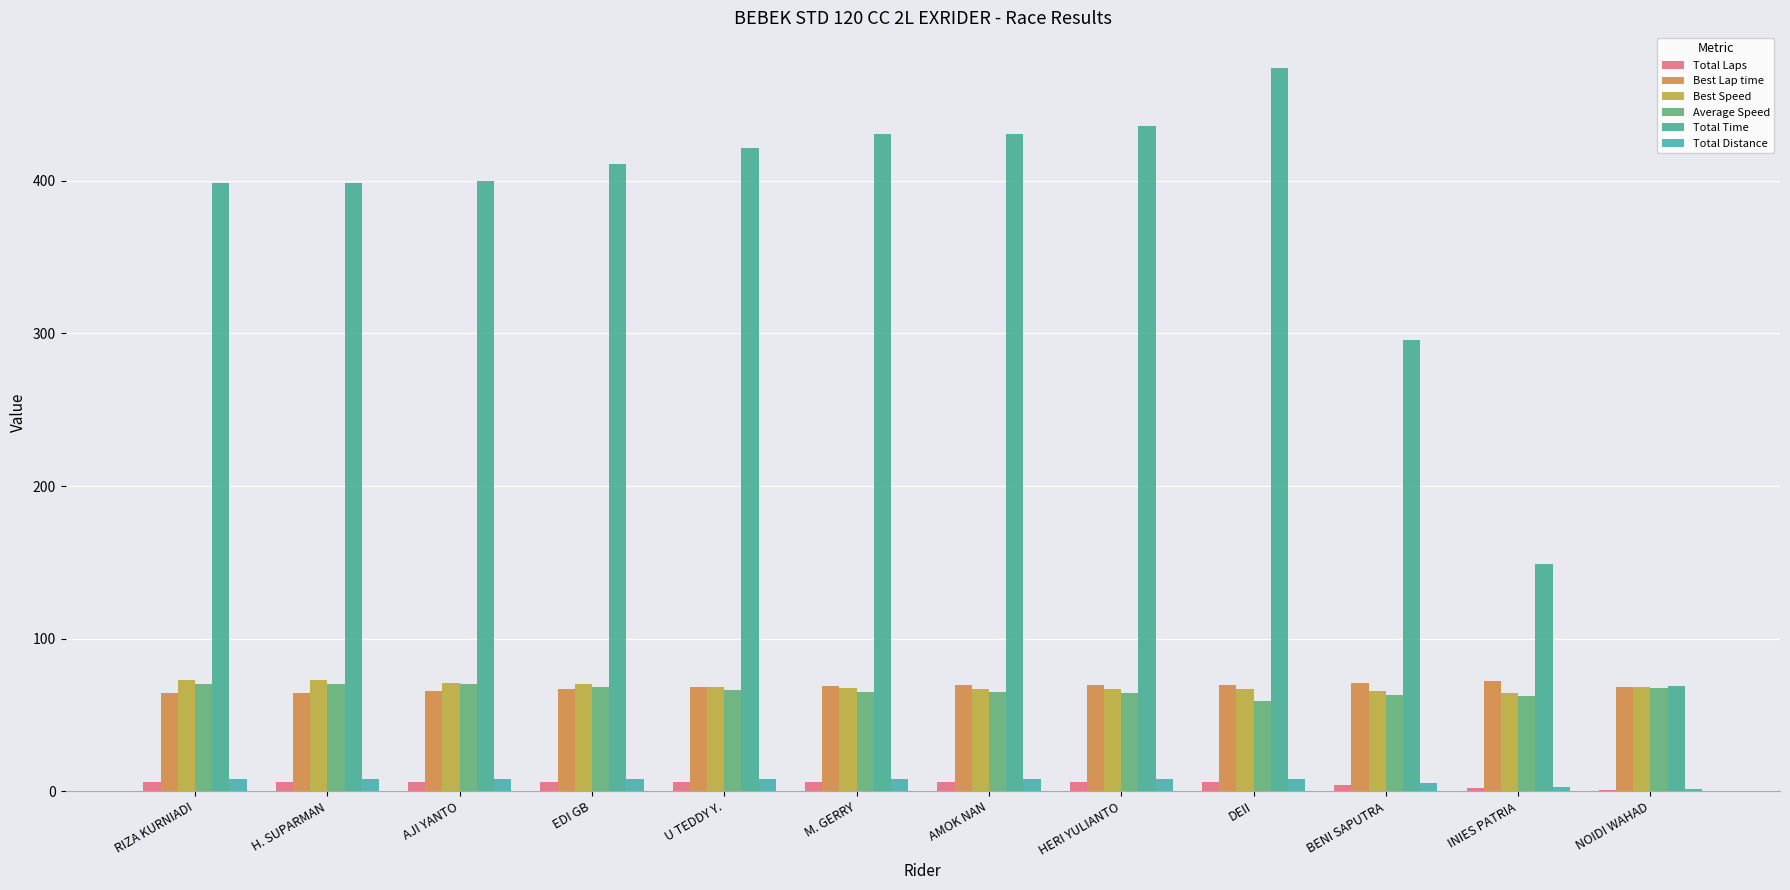

Is the value of Average Speed at U TEDDY Y. greater than the value of Best Lap time at NOIDI WAHAD?

No